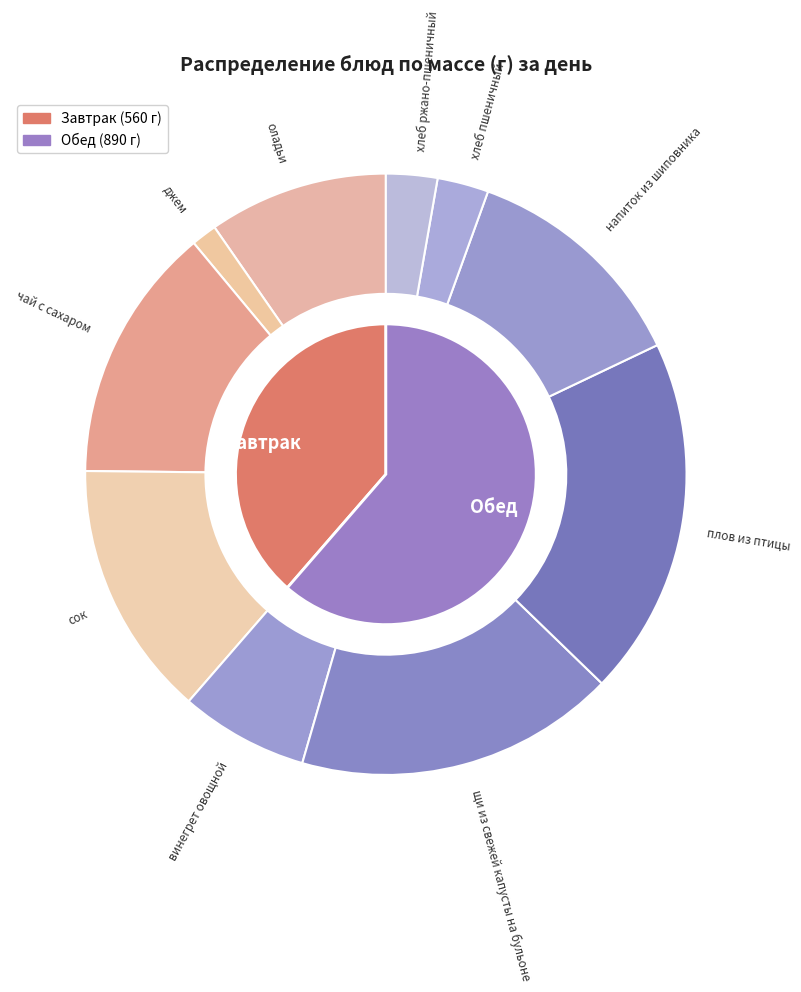

To the nearest percent, what portion does винегрет овощной represent?

7%